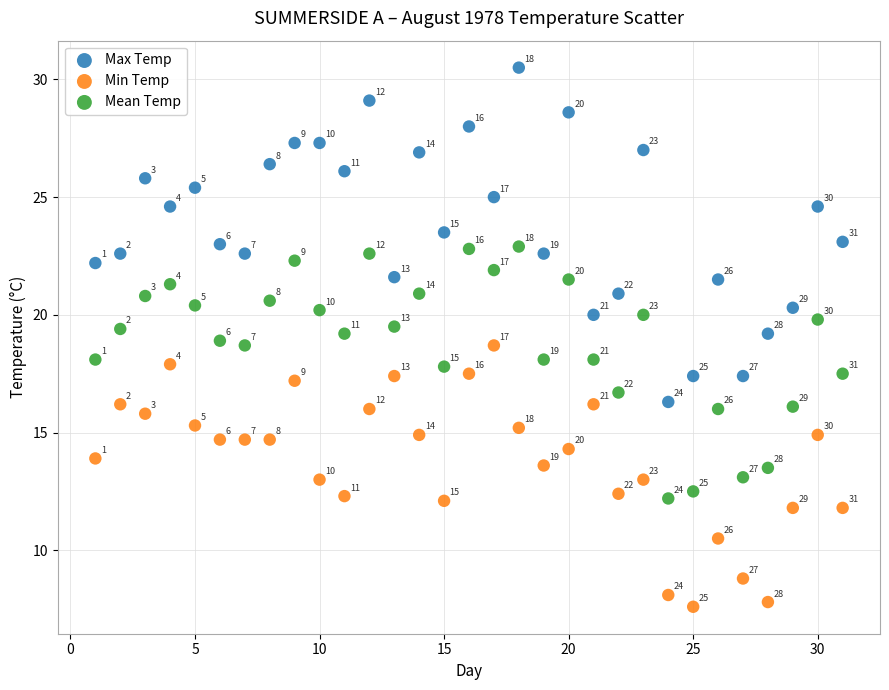

Which series reaches the minimum Y coordinate?

Min Temp